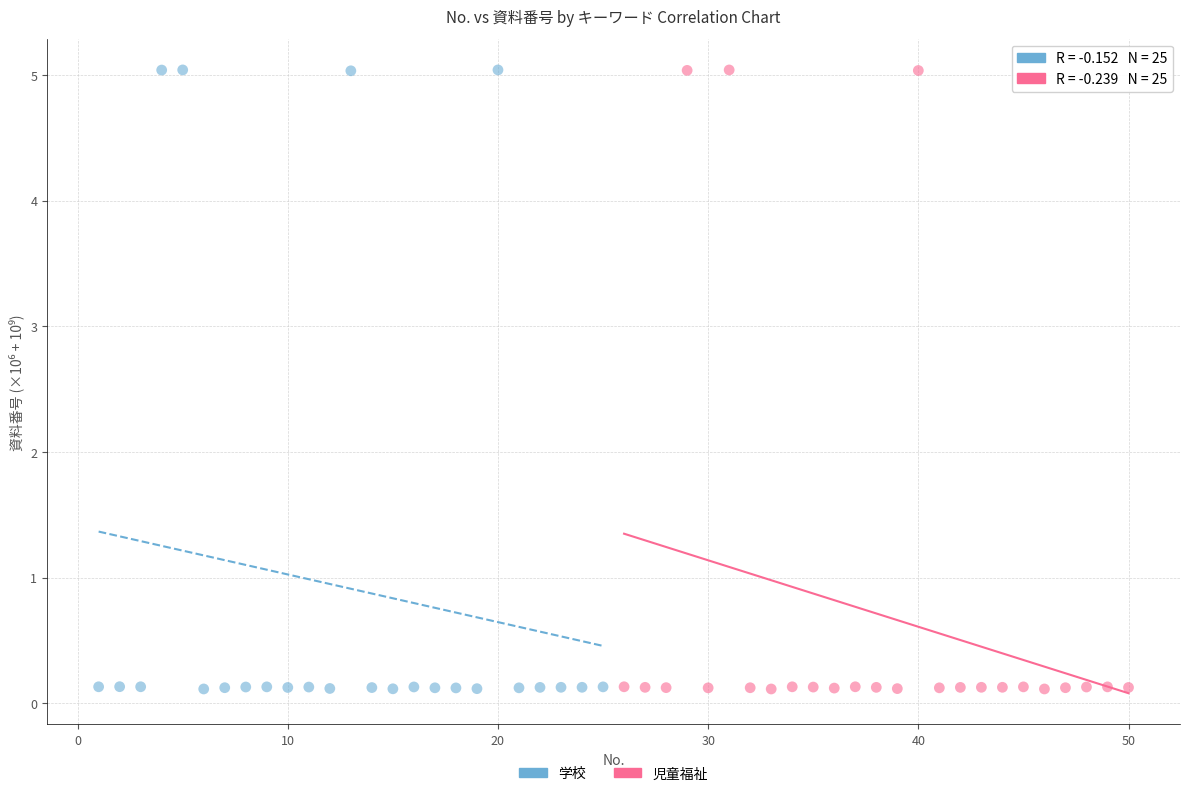

What are all the series names shown in the legend?

学校, 児童福祉